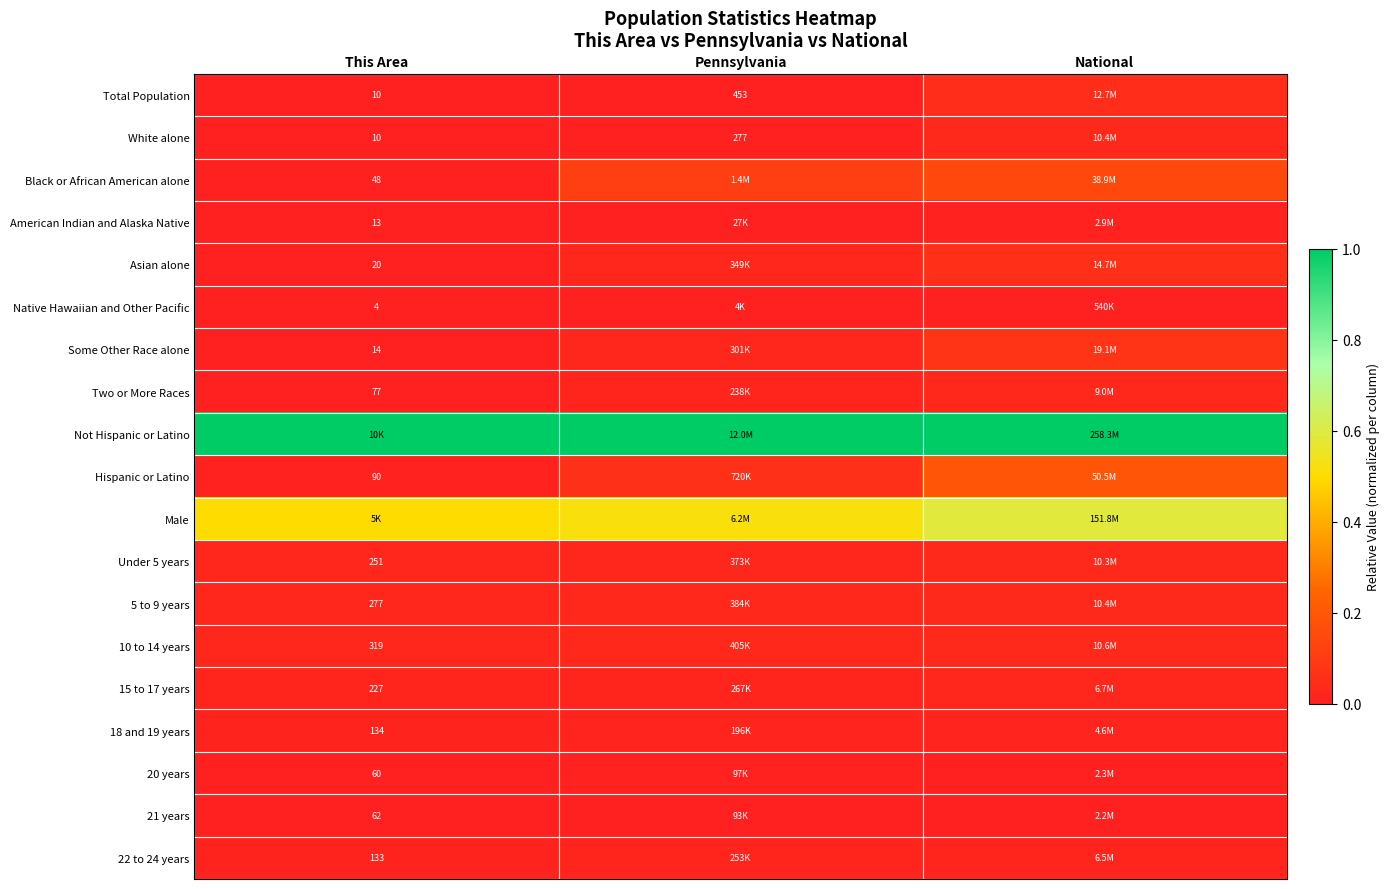

What is the total value across all series at This Area?

1.7